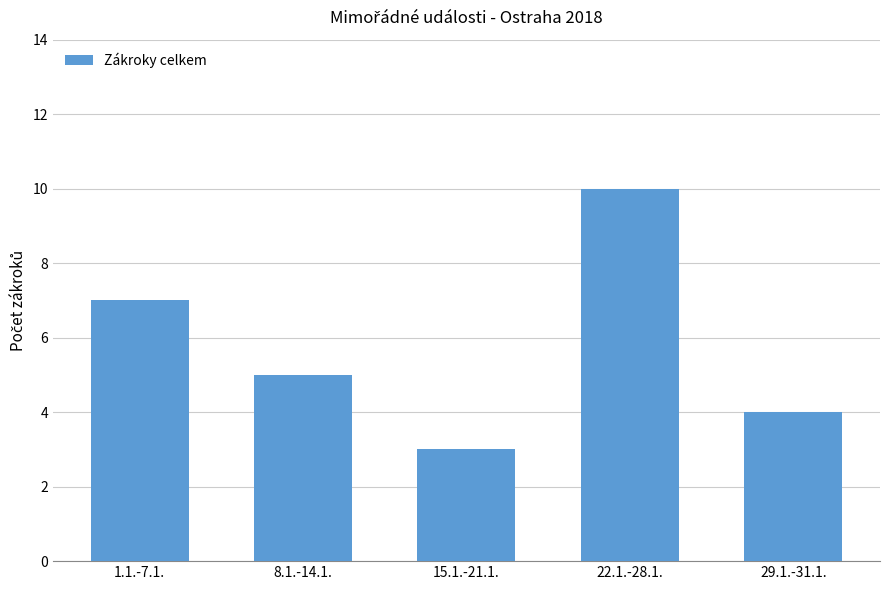

What is the difference between the second highest and minimum values?

4